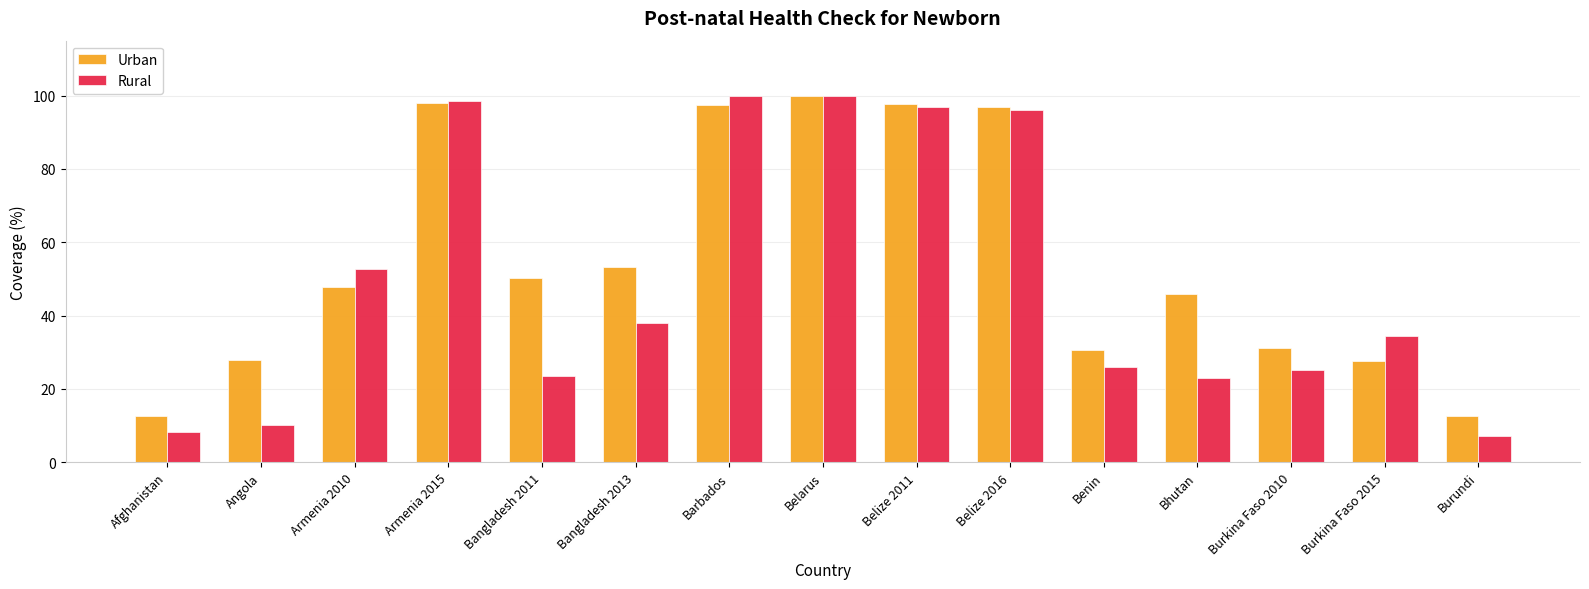

What is the difference between the highest and lowest values at Benin?

4.6